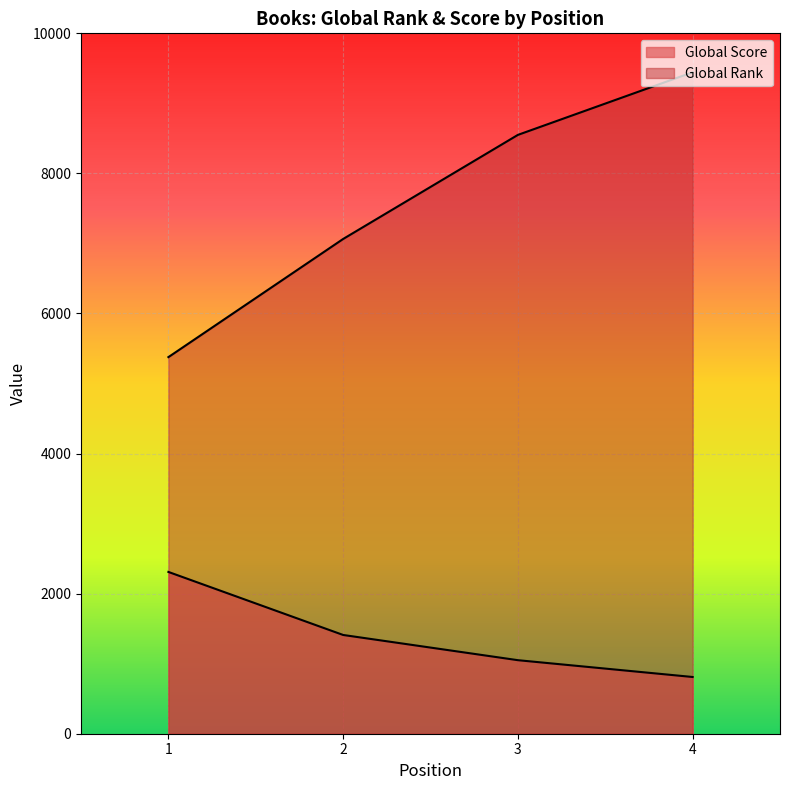

What is the value of the Global Rank point at the 1st from the left?

5377